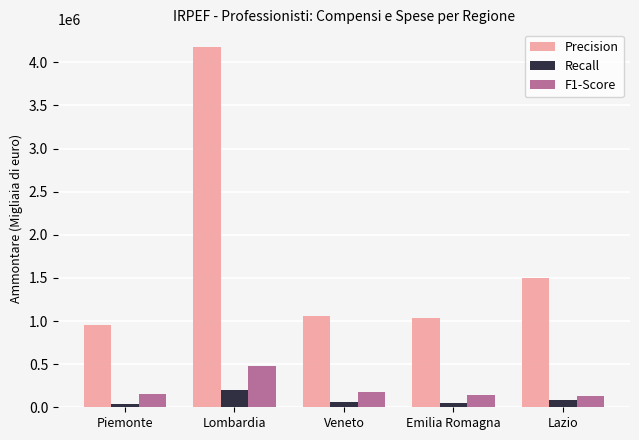

At which category is the sum across all series the highest?

Lombardia